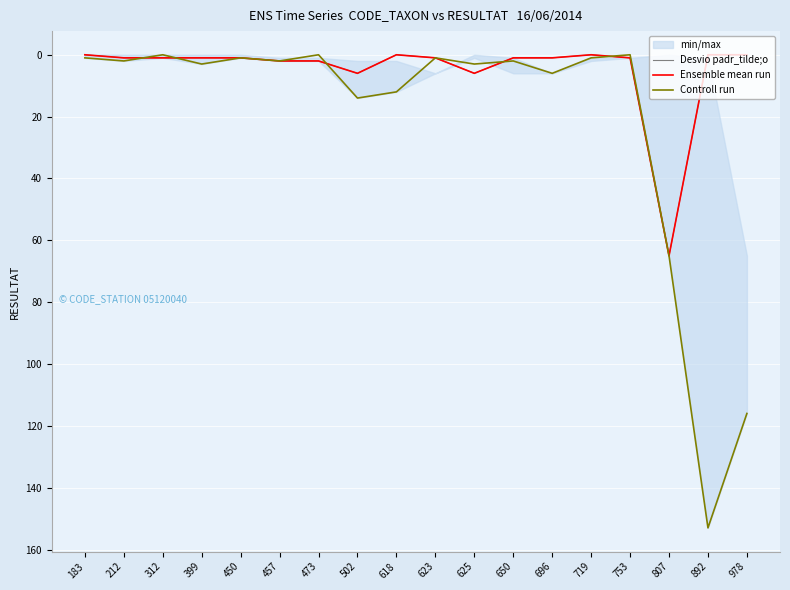

At which category does Desvio padr_tilde;o reach its first local valley?

618